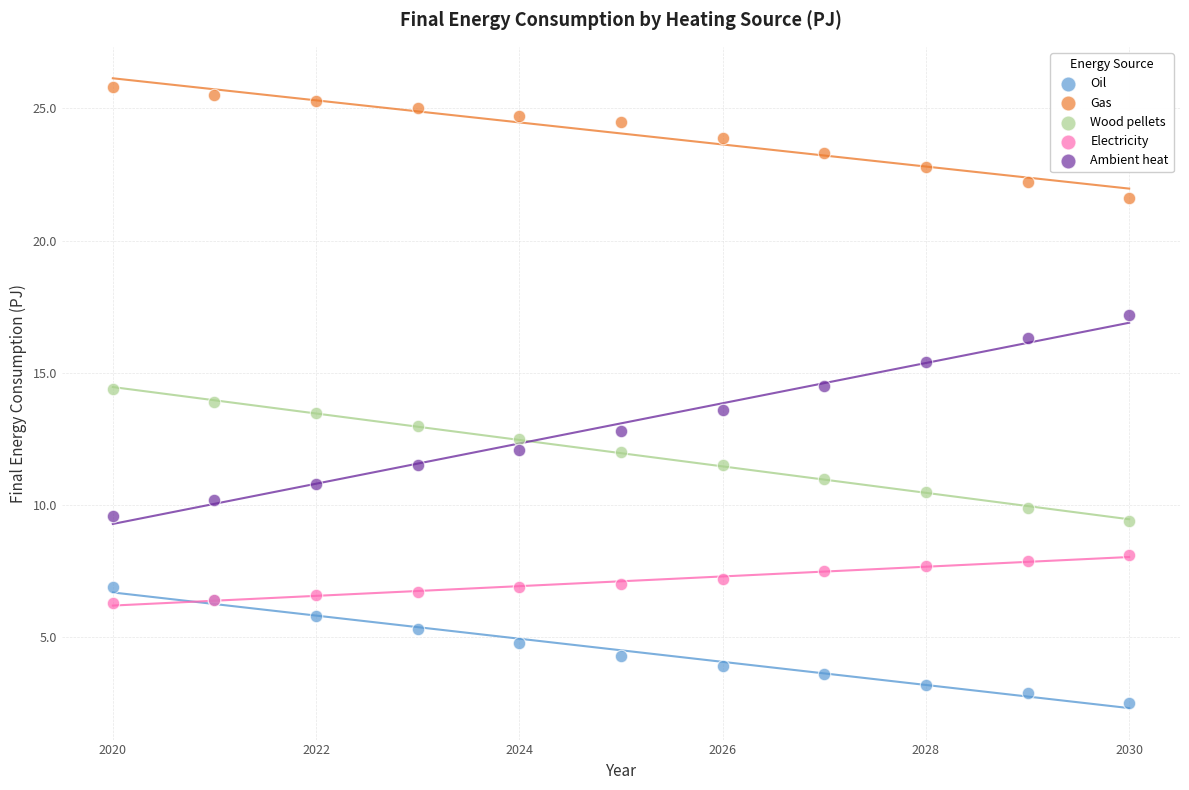

What is the X range (max minus min) for the scatter plot?

10.0